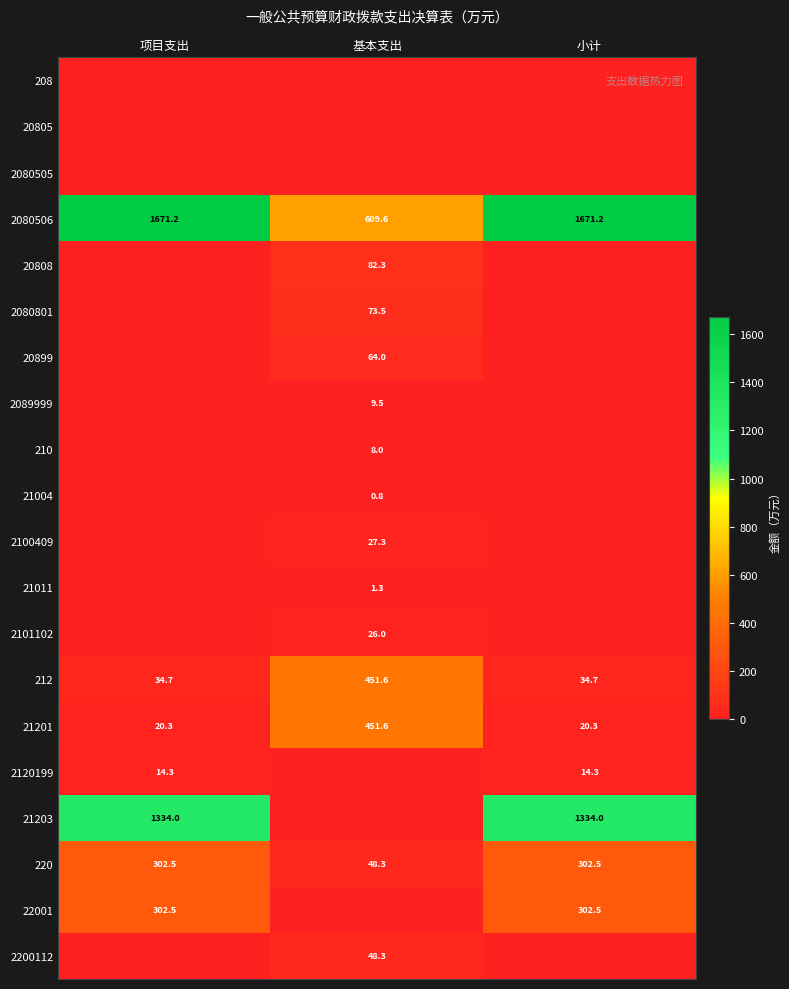

The 2101102 series shows 34.7 at 基本支出. True or false?

False